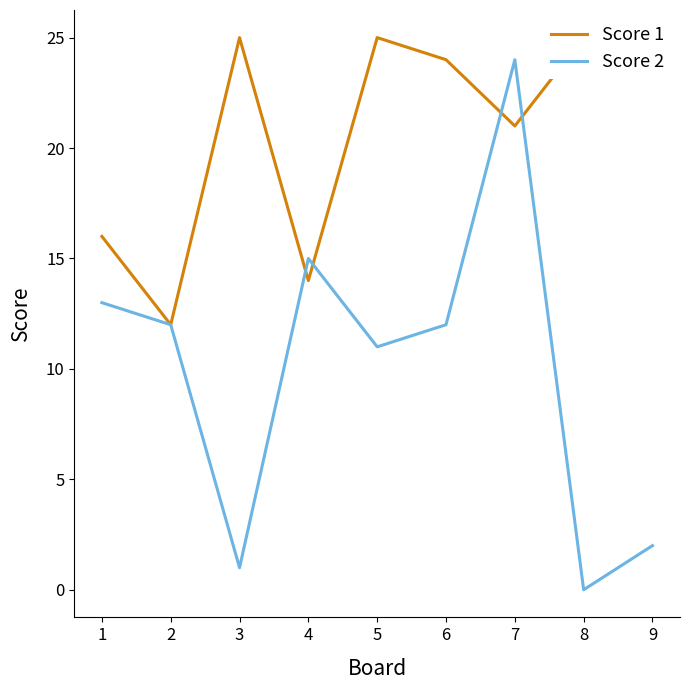

Where do Score 1 and Score 2 first cross each other?

3 and 4